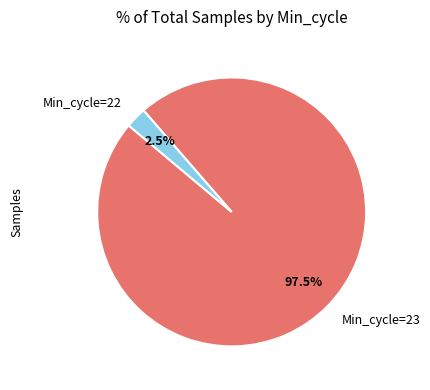

Rank the categories by value from lowest to highest.

Min_cycle=22, Min_cycle=23